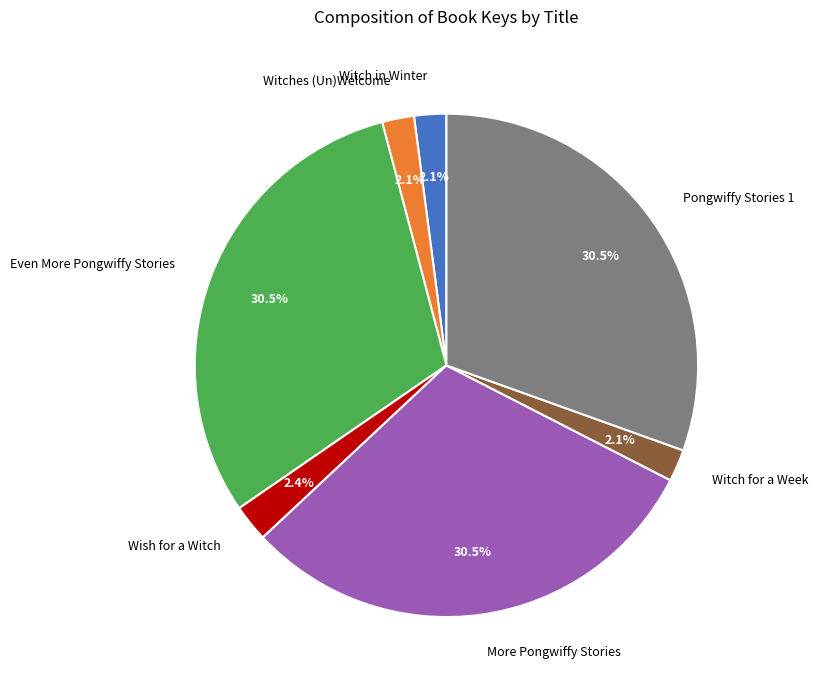

Count the number of slices in the pie.

7